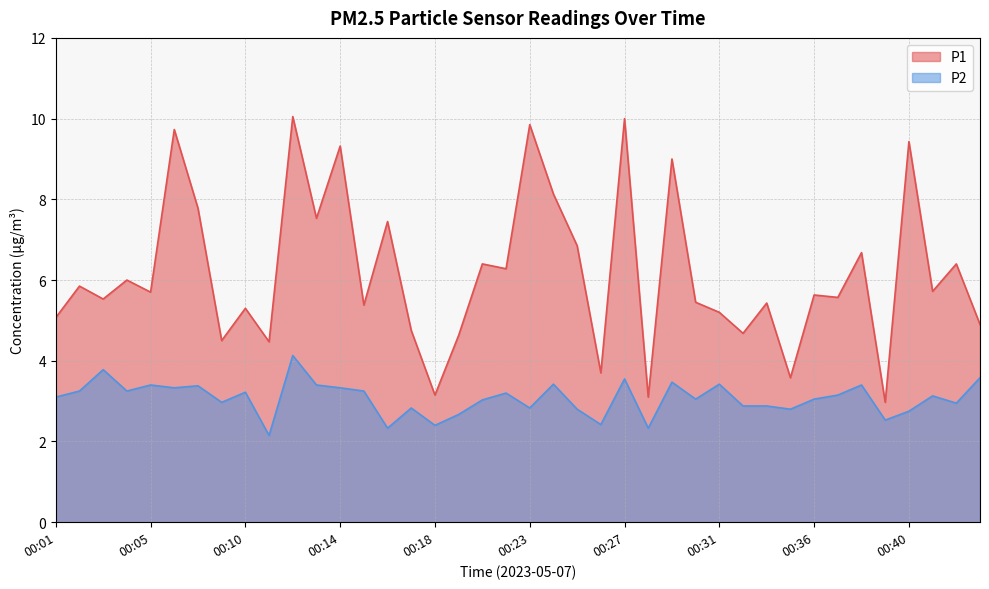

True or false: P1 and P2 cross at least once.

False